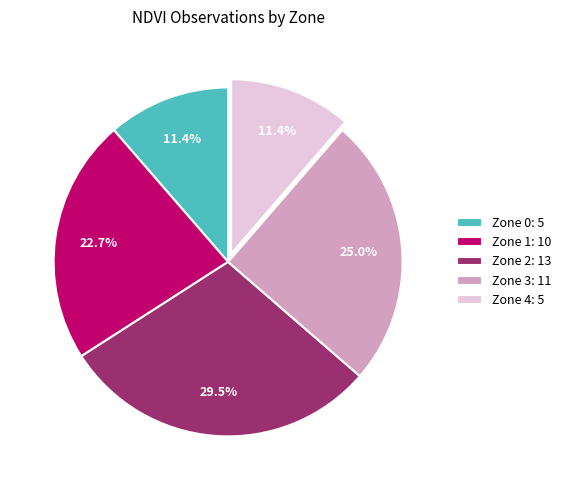

Does Zone 2: 13 represent more than half of the total?

No